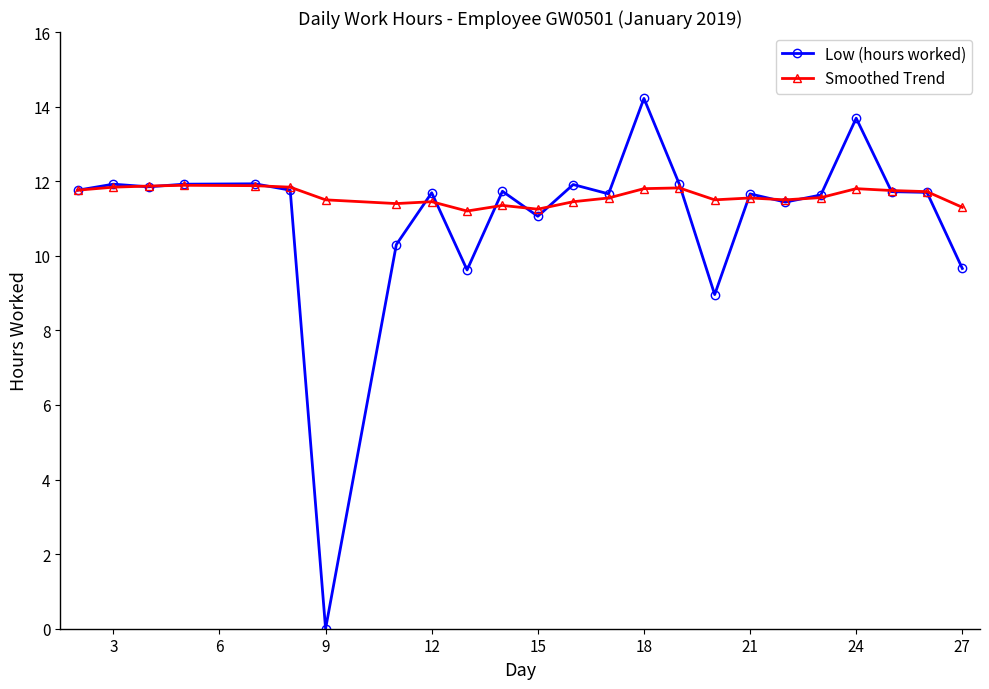

What is the value of the Low (hours worked) point at the 12th from the left?

11.1